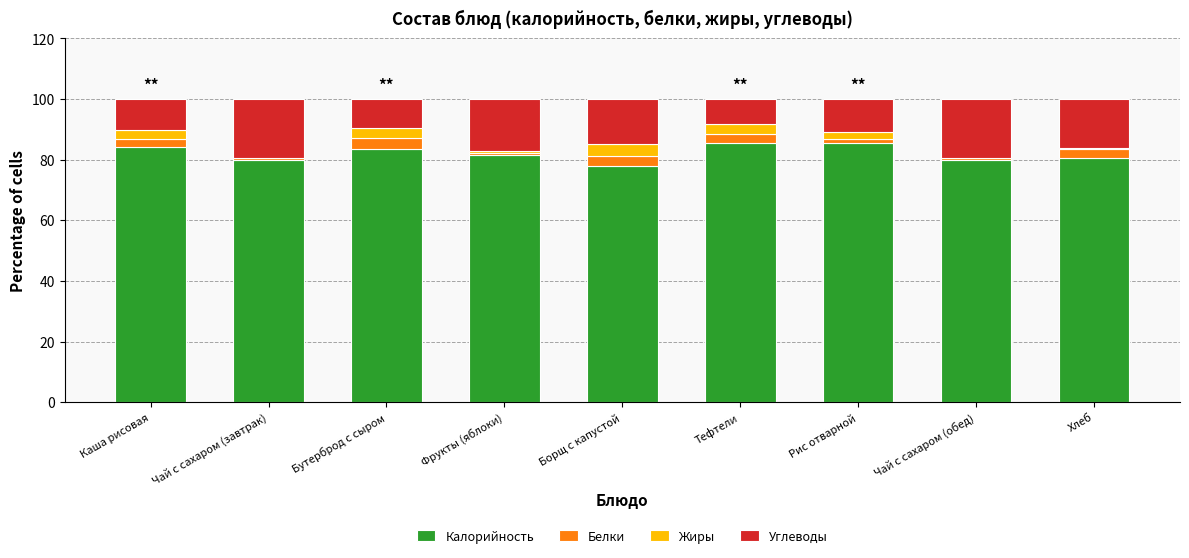

What is the total value across all series at Бутерброд с сыром?

100.0